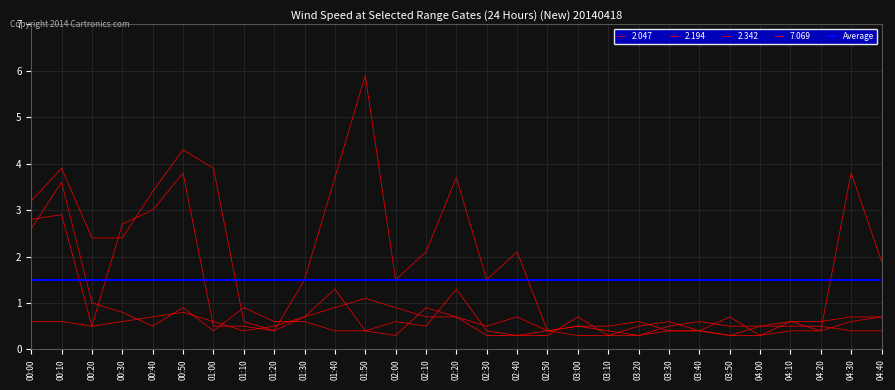

What is the highest value of the 2.047 series?

5.9